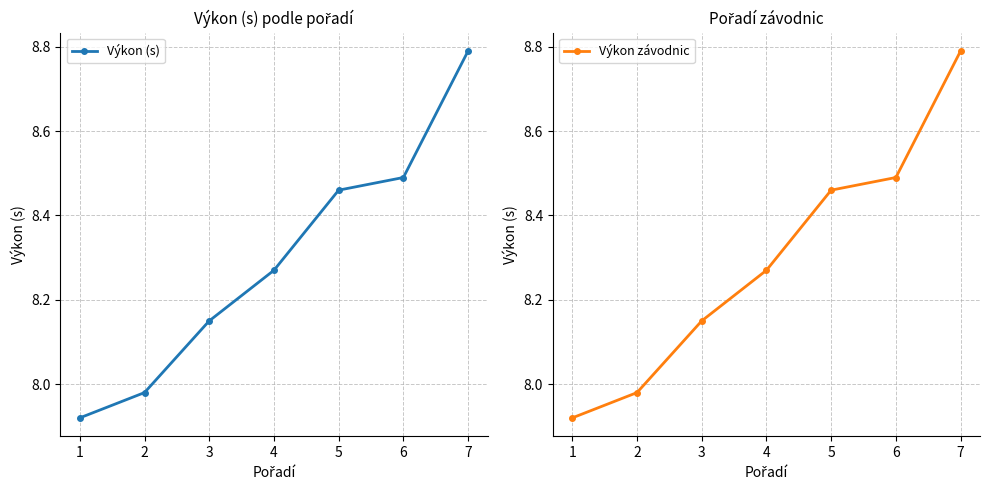

True or false: Výkon závodnic has more than 0 points higher than both neighbors.

False